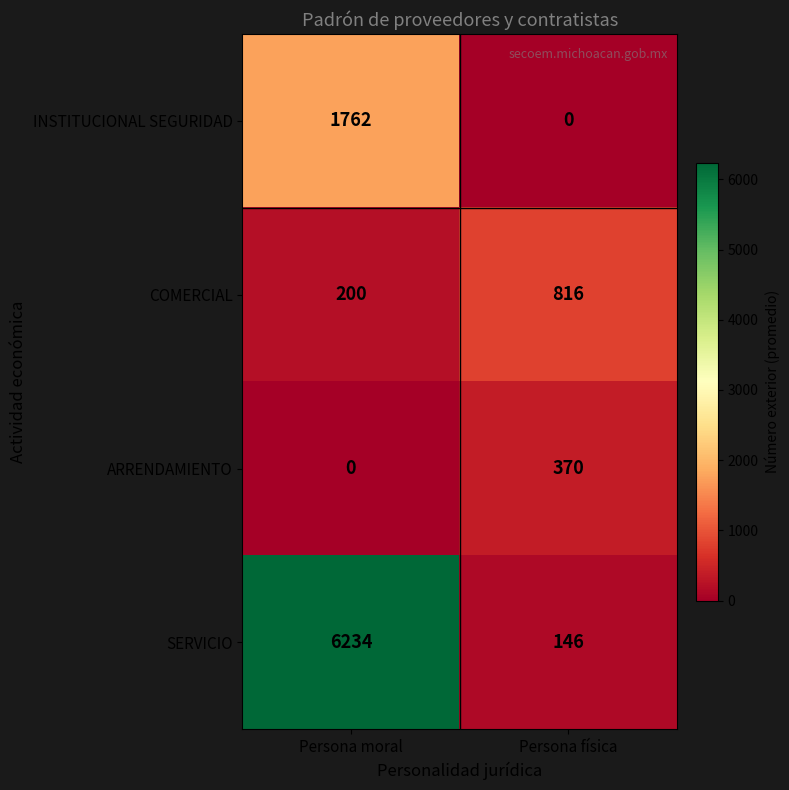

At which category is the sum across all series the highest?

Persona moral